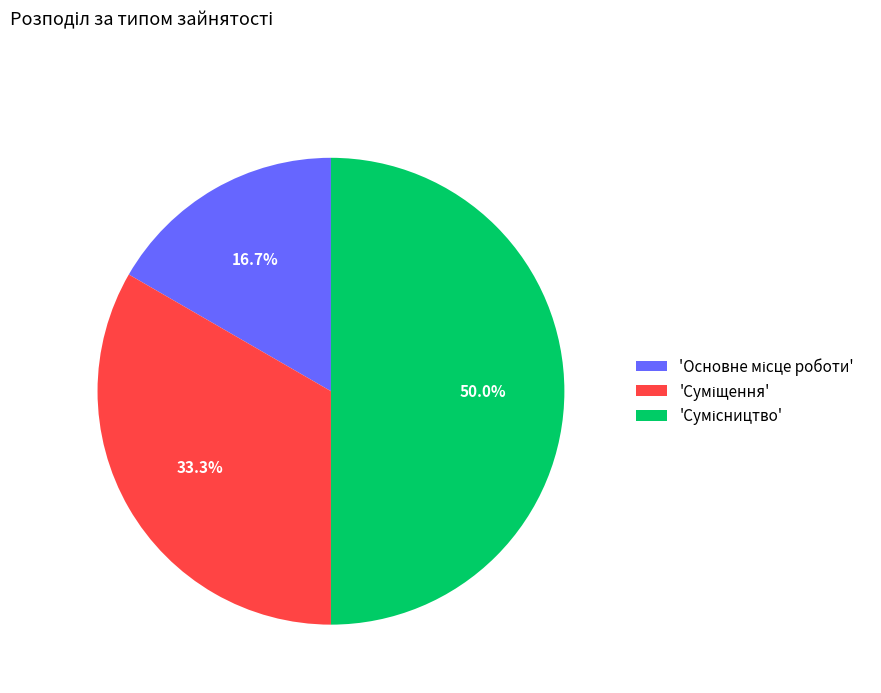

Count the number of slices in the pie.

3